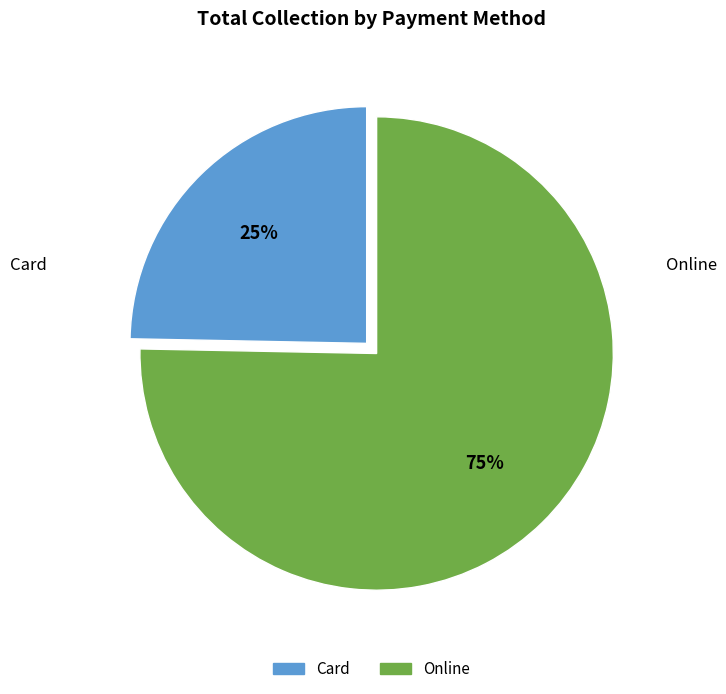

Count the number of slices in the pie.

2